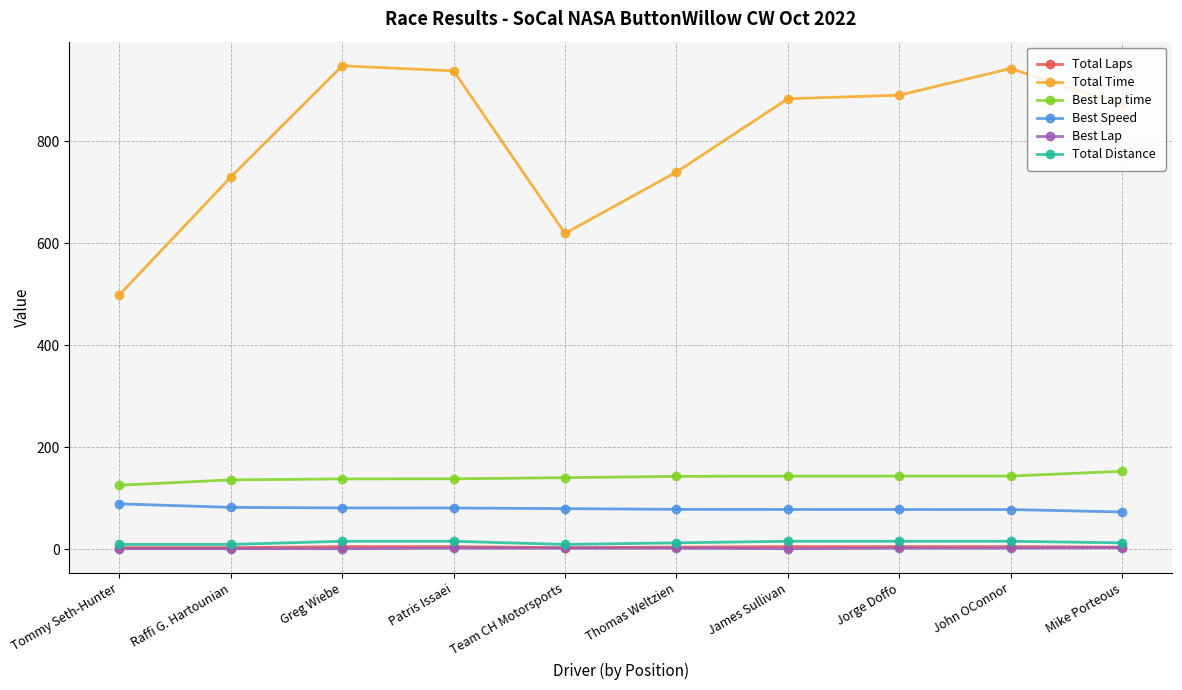

What is the sum of the Total Laps values at John OConnor and Patris Issaei?

10.0